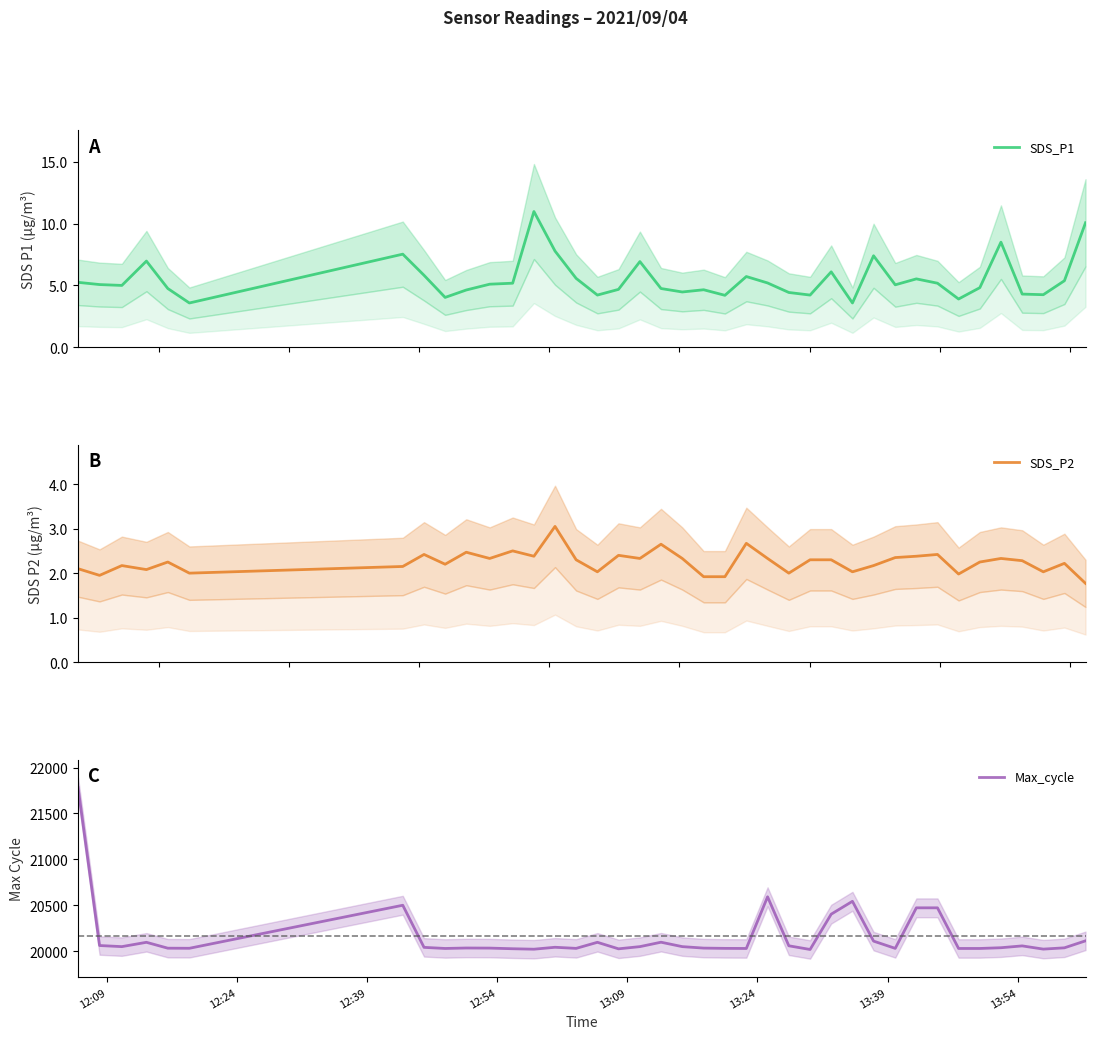

What is the lowest value of the Max_cycle series?

20021